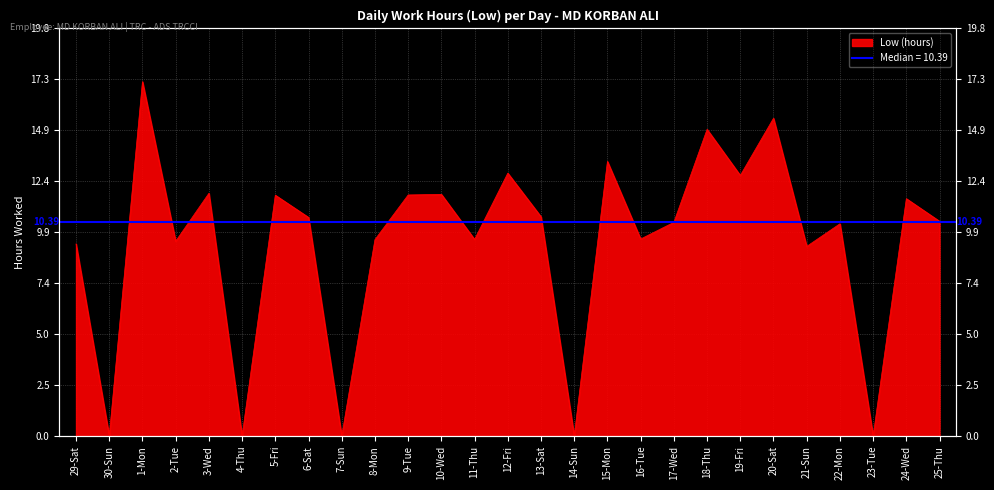

List the labels in order of value, smallest first.

30-Sun, 4-Thu, 7-Sun, 14-Sun, 23-Tue, 21-Sun, 29-Sat, 2-Tue, 8-Mon, 11-Thu, 16-Tue, 22-Mon, 17-Wed, 25-Thu, 6-Sat, 13-Sat, 24-Wed, 5-Fri, 9-Tue, 10-Wed, 3-Wed, 19-Fri, 12-Fri, 15-Mon, 18-Thu, 20-Sat, 1-Mon